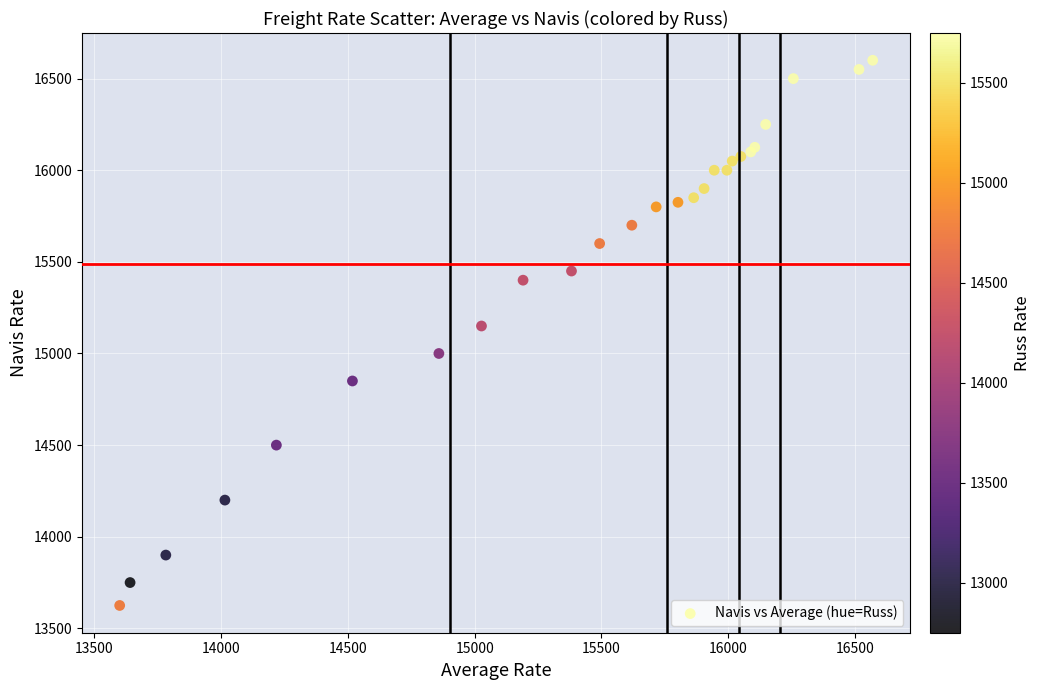

What Y value in the scatter plot is closest to 15112?

15150